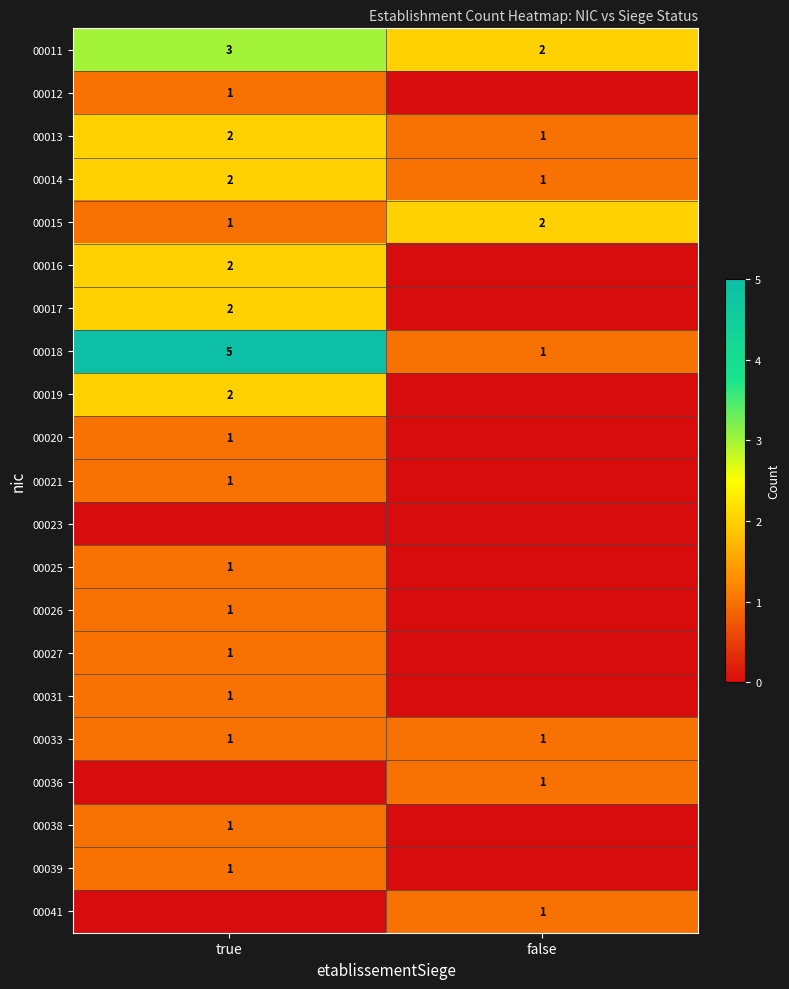

At which category is the sum across all series the highest?

true